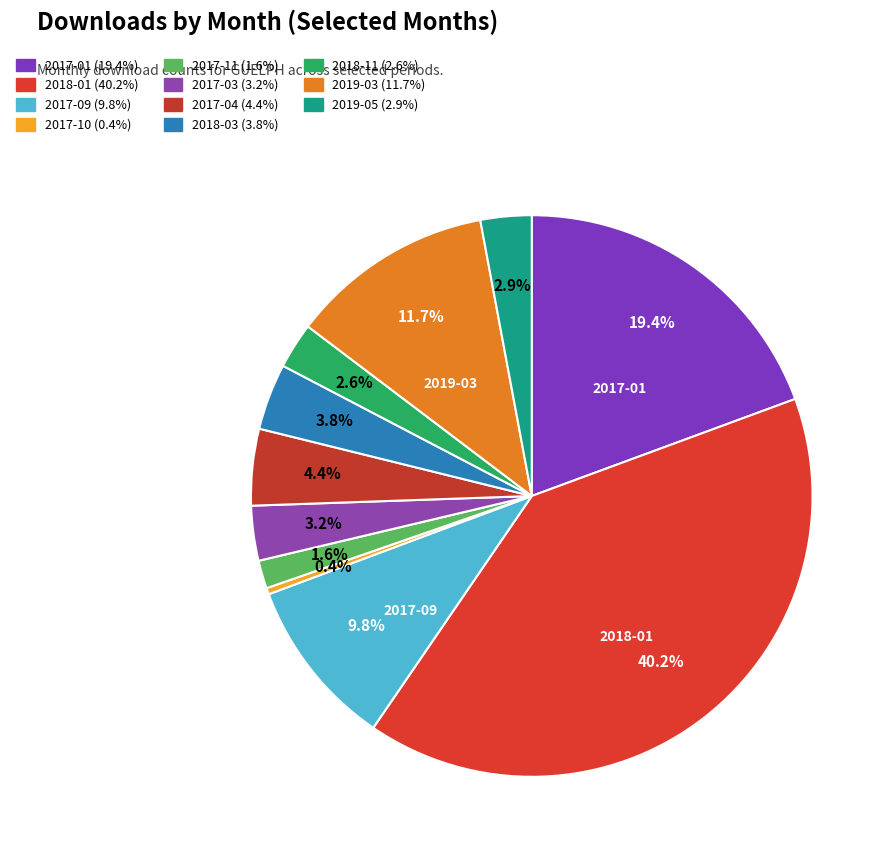

Which category has the biggest portion of the pie?

2018-01